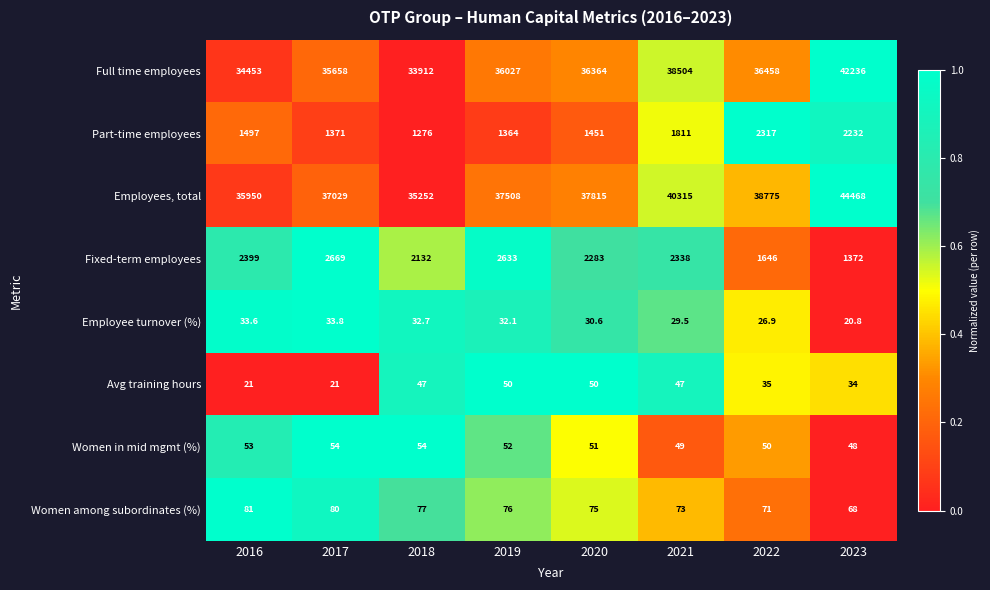

What is the difference between the highest and lowest values at 2023?

44447.2